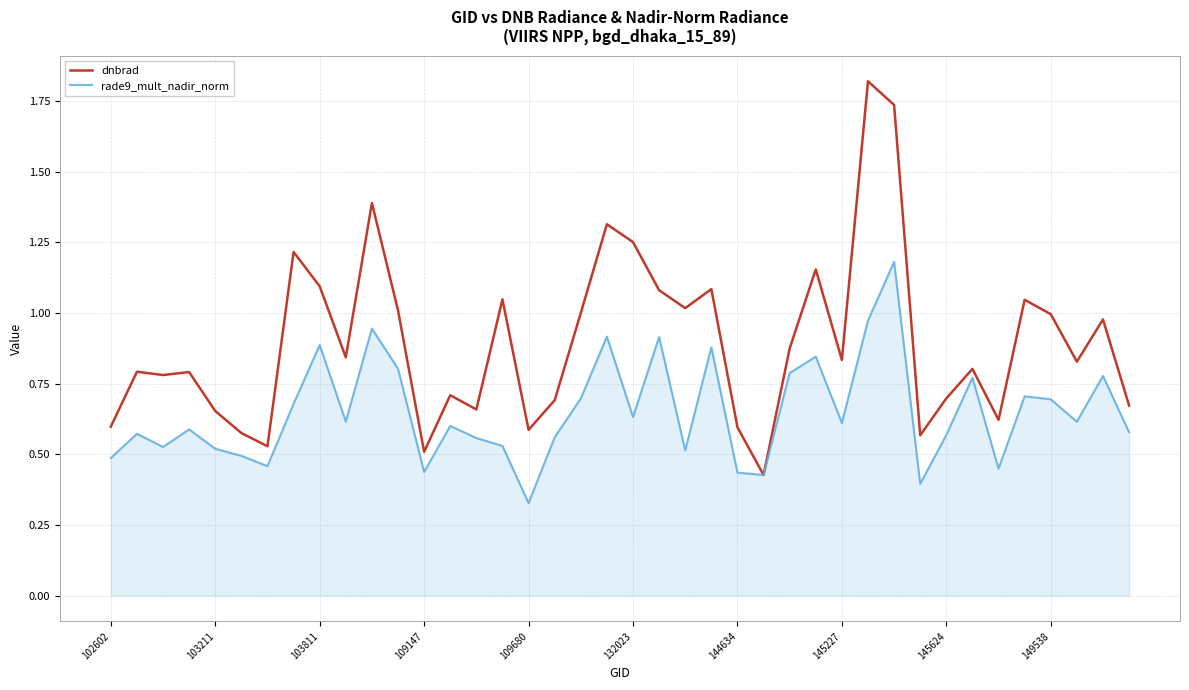

Which series has the largest range (max minus min)?

dnbrad